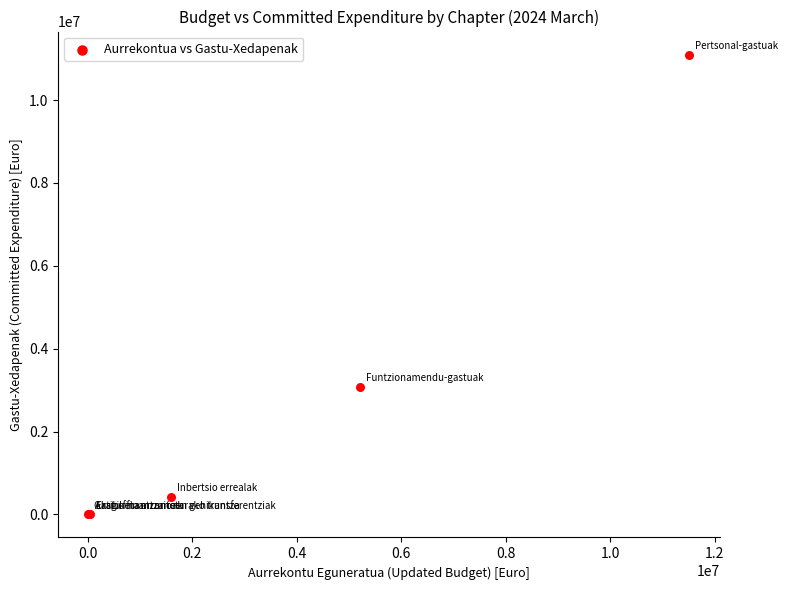

What Y value in the scatter plot is closest to 5548688?

3080665.5